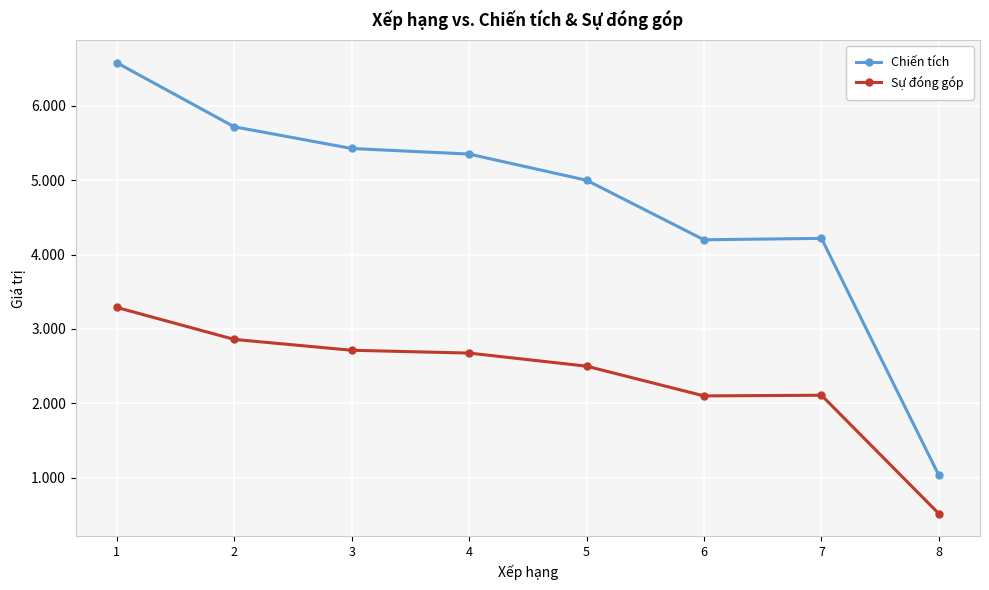

Which series has the largest total across all categories?

Chiến tích